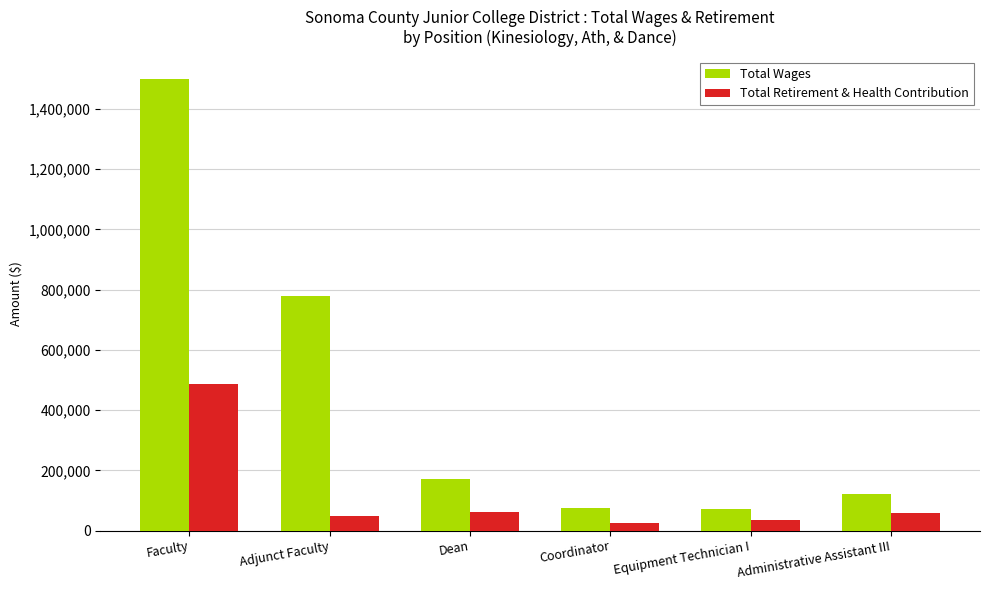

Which category has the highest value in the Total Retirement & Health Contribution series?

Faculty